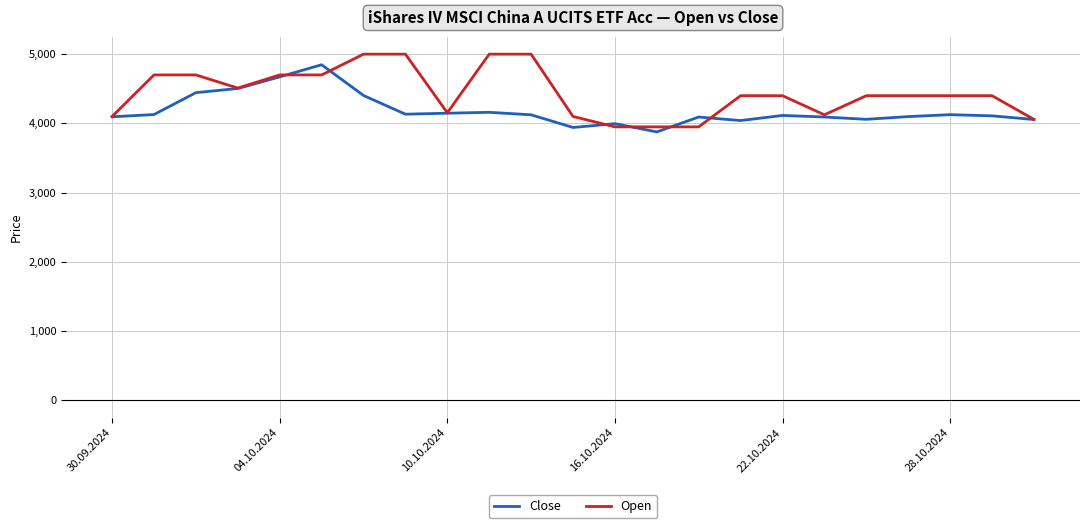

What is the smallest value displayed?

3877